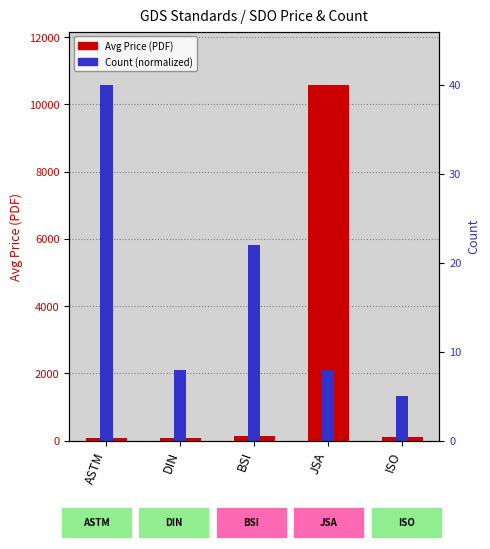

Between JSA and BSI, which is larger?

JSA